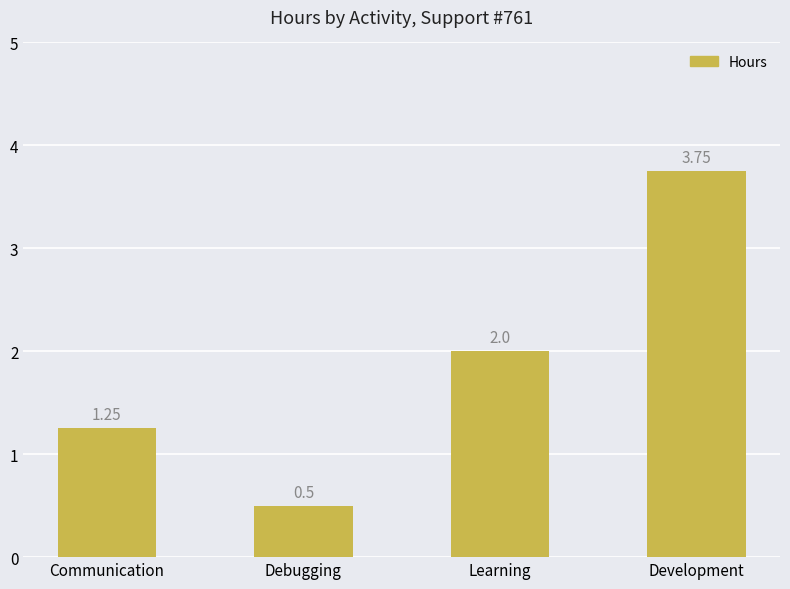

At which label is the value closest to 2?

Learning